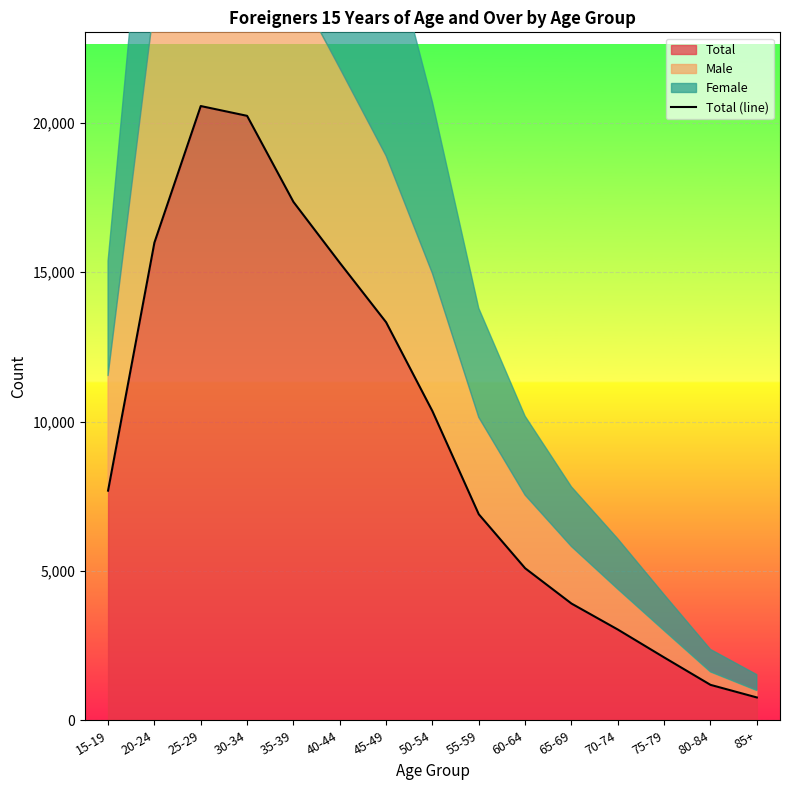

What position from the left is 45-49?

7